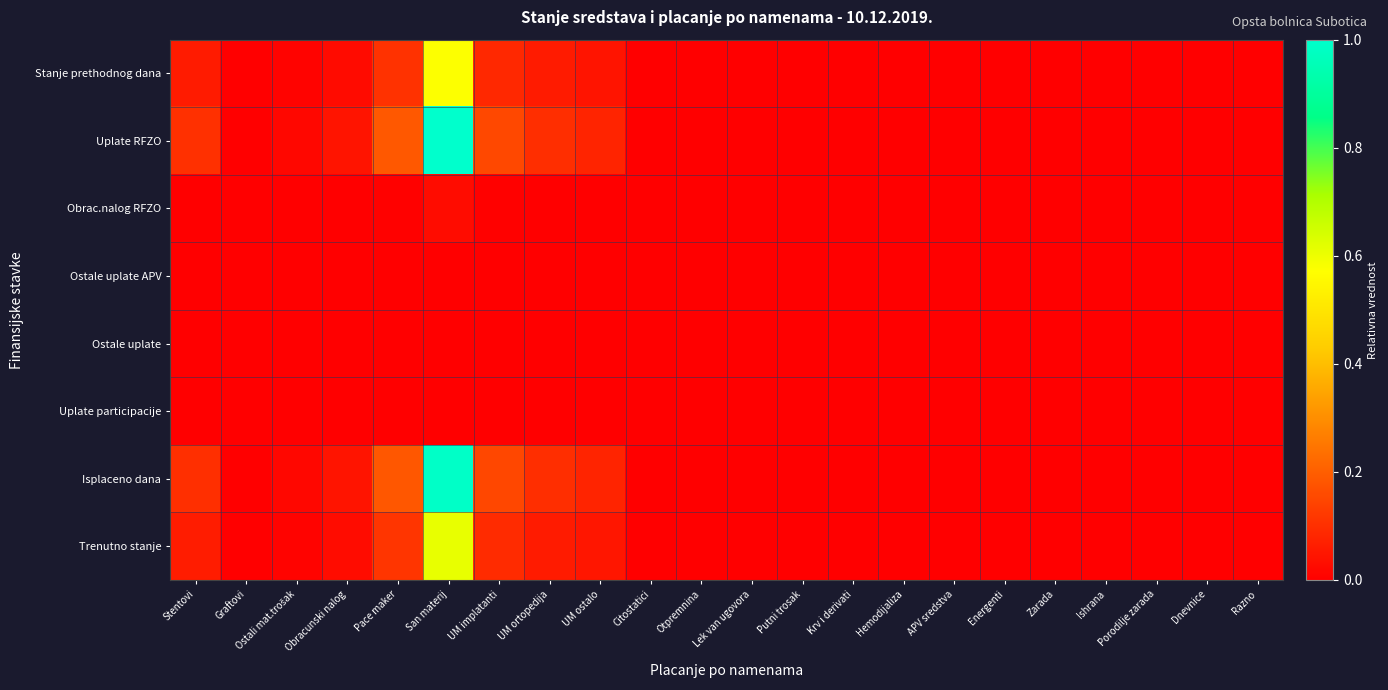

What is the spread (max minus min) of values at Pace maker?

0.2